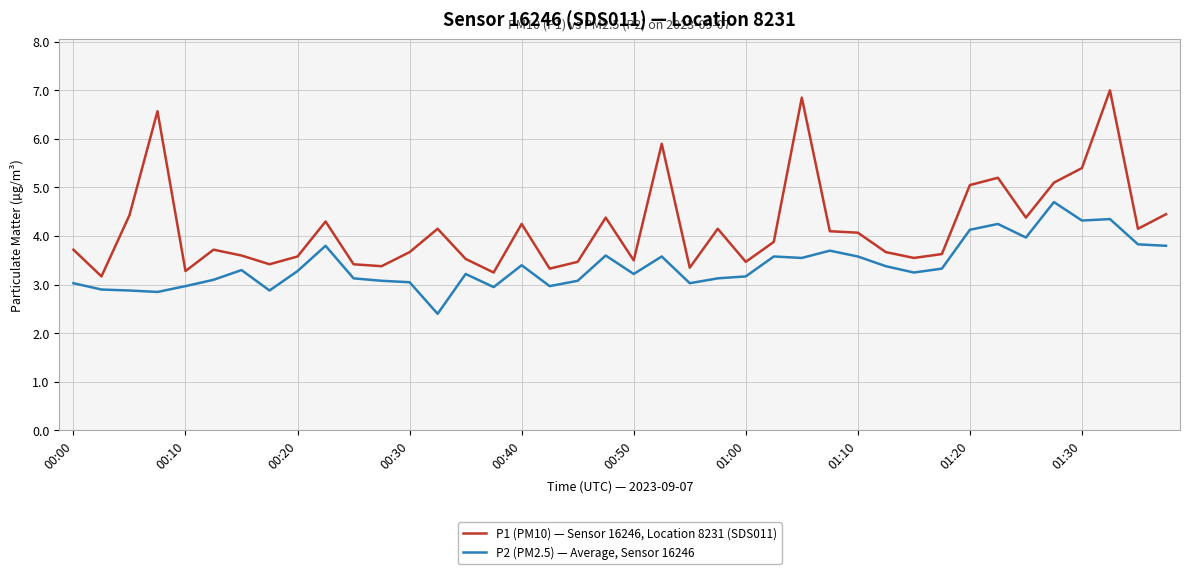

At how many categories does at least one series exceed 3?

40